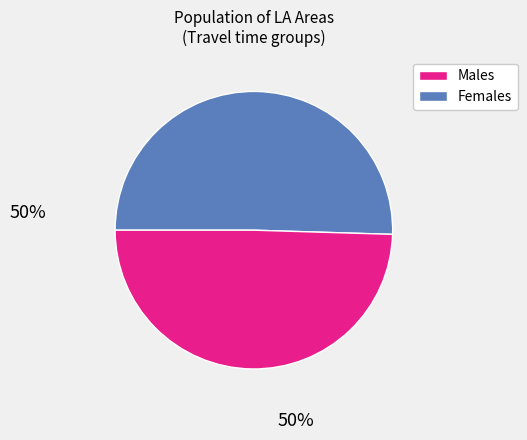

Is there a majority slice in this chart?

Yes